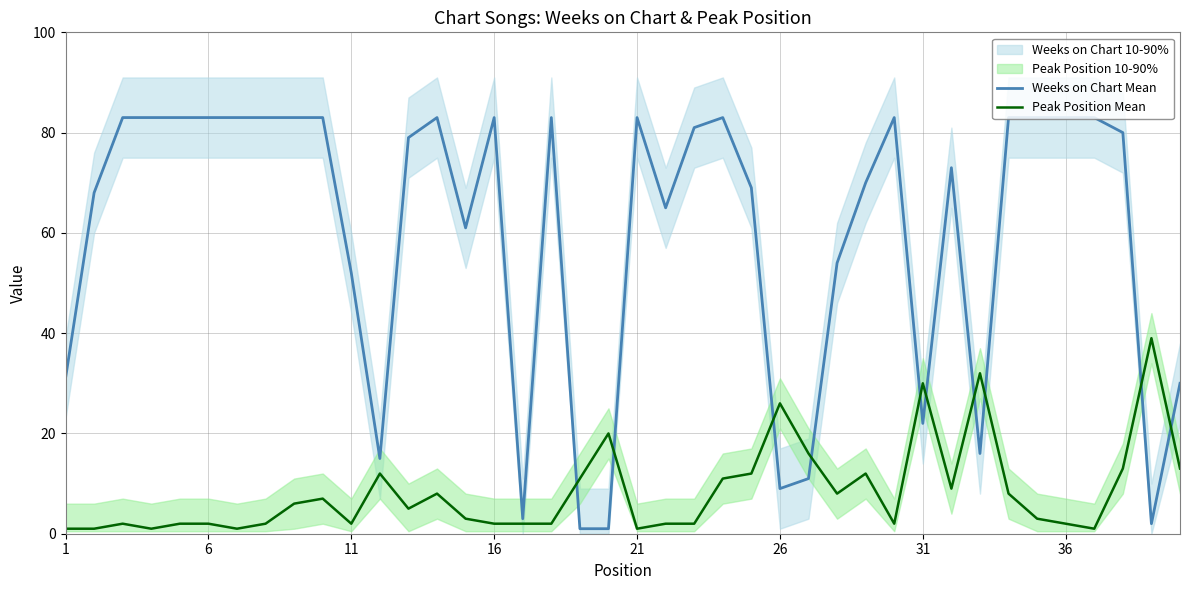

The value of Peak Position Mean at 31 is 41. True or false?

False